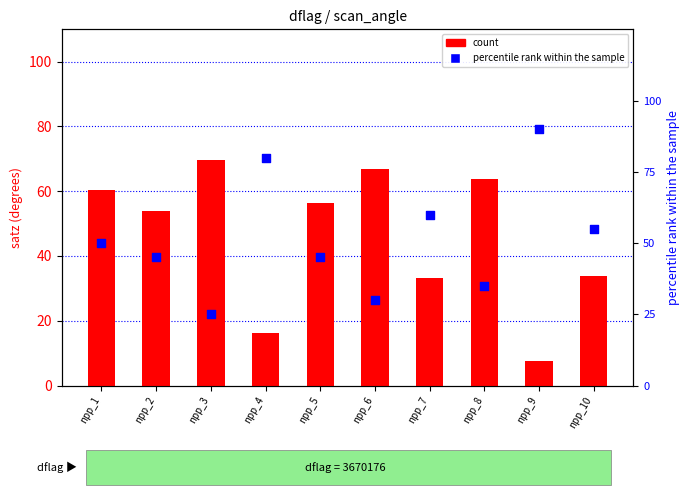

Which series reaches the maximum Y coordinate?

percentile rank within the sample